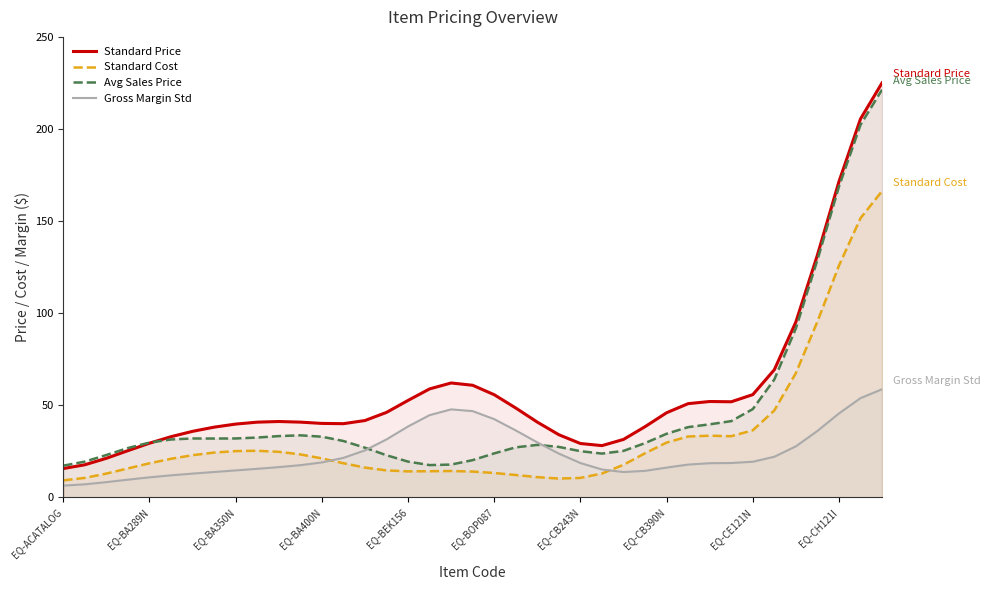

Reading left to right, extract all data points from this chart.

Standard Price: 15.7	17.7	21.2	25.4	29.4	33.0	35.9	38.1	39.8	40.9	41.2	40.9	40.2	40.0	41.7	46.2	52.7	58.9	62.1	60.9	55.8	48.5	40.9	34.0	29.3	28.1	31.5	38.4	46.0	50.9	52.1	51.9	55.8	69.3	95.2	131.6	171.4	205.5	225.0
Standard Cost: 9.3	10.6	12.9	15.7	18.5	21.0	22.9	24.3	25.2	25.3	24.8	23.4	21.2	18.6	16.2	14.7	14.1	14.2	14.3	14.0	13.3	12.2	11.0	10.2	10.6	13.0	17.7	24.0	29.8	33.1	33.5	33.2	36.4	47.2	67.5	95.5	125.9	151.6	166.3
Avg Sales Price: 17.2	19.4	23.0	26.8	29.8	31.5	32.0	32.0	32.0	32.5	33.3	33.7	33.0	30.6	27.0	22.9	19.4	17.6	17.8	20.3	23.9	27.2	28.5	27.4	25.1	23.8	25.3	29.5	34.6	38.2	39.7	41.4	48.0	64.0	91.8	128.9	168.7	202.3	221.4
Gross Margin Std: 6.4	7.1	8.3	9.6	10.9	12.0	12.9	13.8	14.7	15.5	16.4	17.5	19.0	21.5	25.5	31.5	38.5	44.7	47.8	46.8	42.5	36.4	29.9	23.8	18.7	15.2	13.8	14.4	16.2	17.8	18.6	18.7	19.4	22.1	27.7	36.1	45.6	53.9	58.7